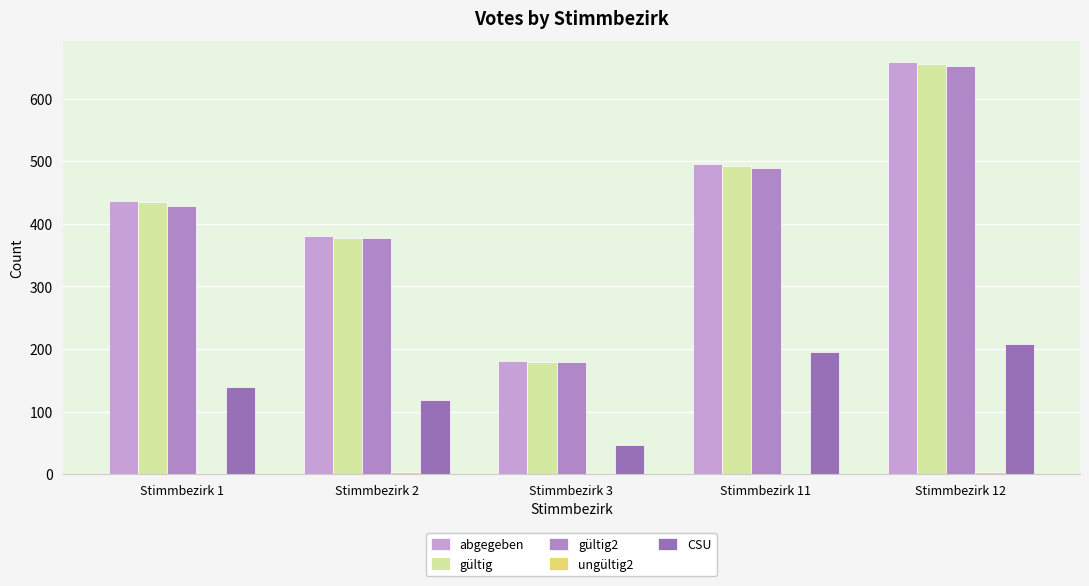

Are the bars grouped side by side (vs. stacked)?

Yes